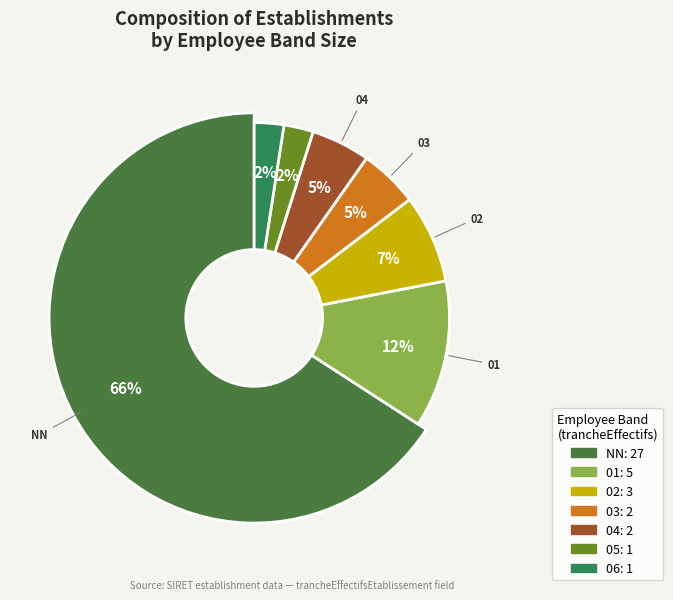

Which has a higher value, NN or 05?

NN